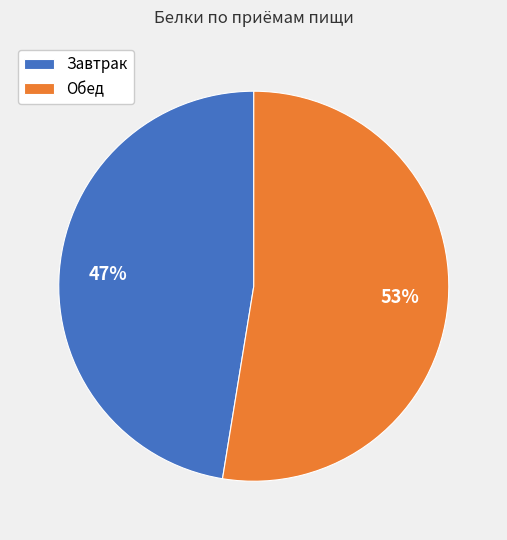

Is it true that Завтрак is 59% of the pie?

False